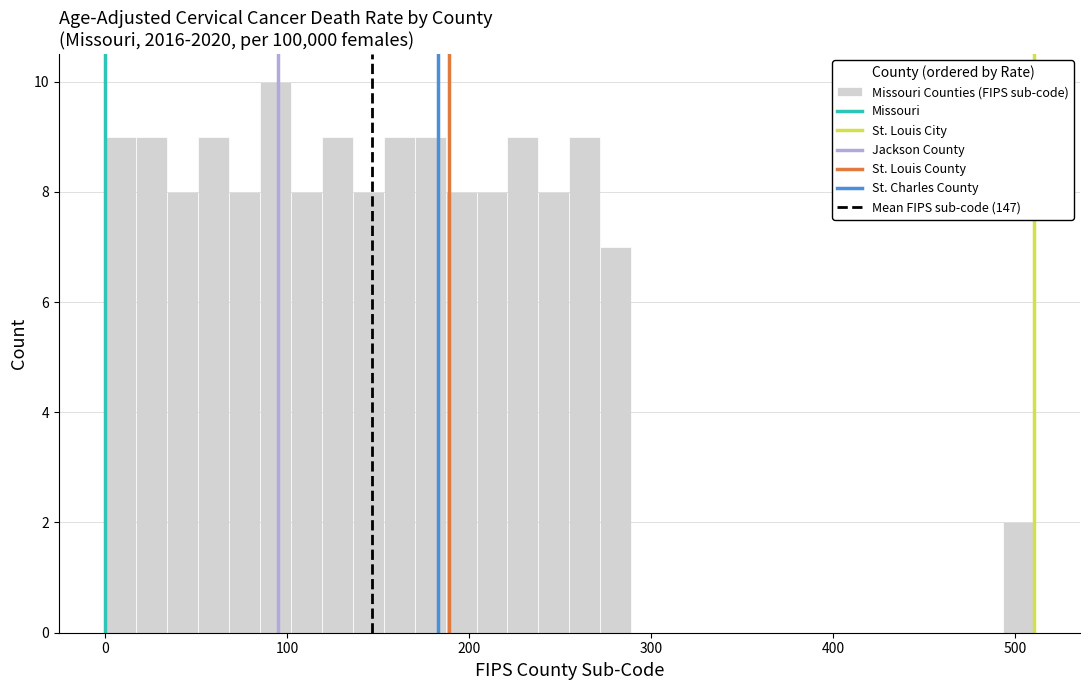

Around what value on the x-axis is the tallest bar? Give the approximate position of its centre, as read against the axis.

90